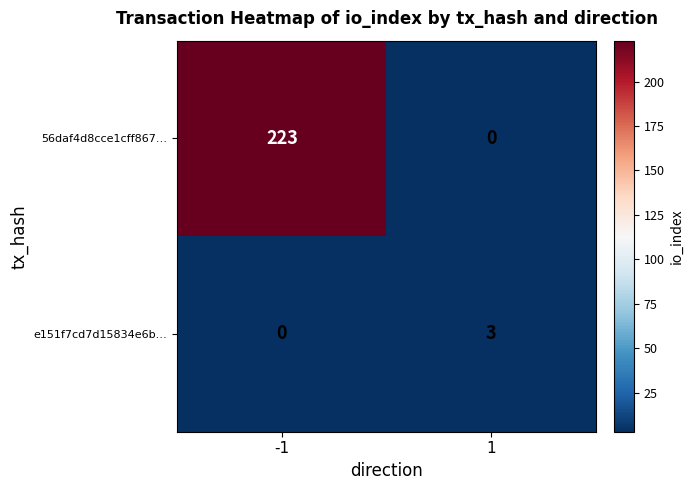

What is the sum of the 56daf4d8cce1cff867… values at -1 and 1?

223